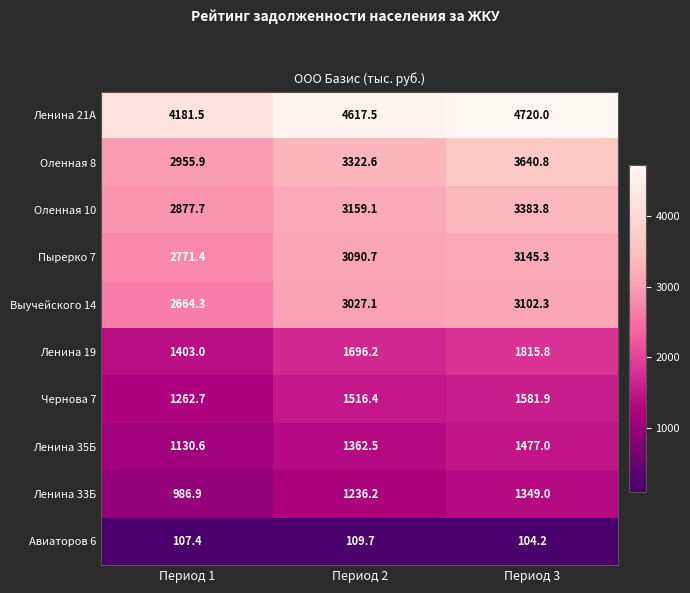

The Ленина 19 series shows 3256.7 at Период 3. True or false?

False